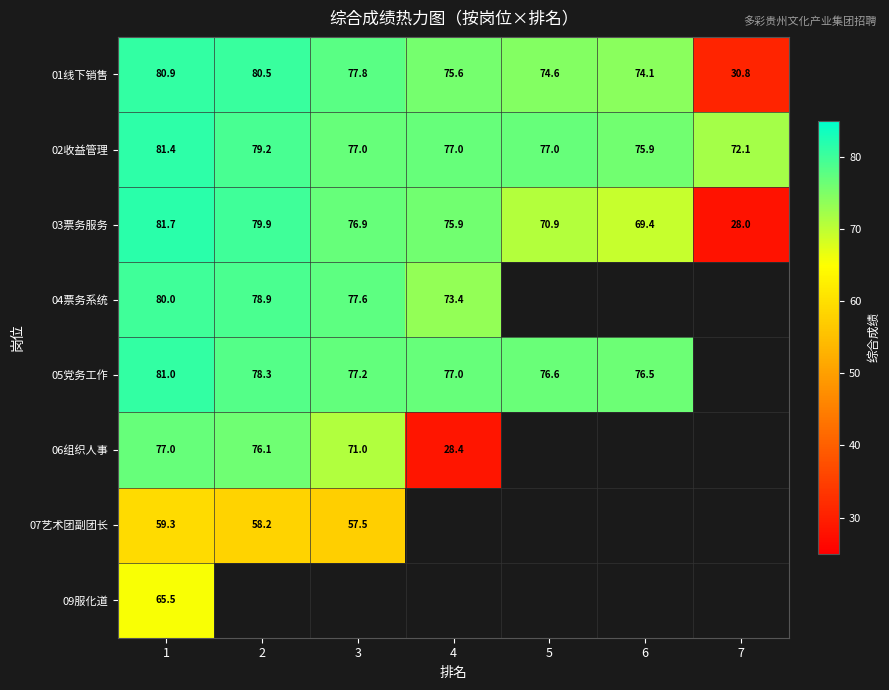

Is the value of 02收益管理 at 6 greater than the value of 01线下销售 at 6?

Yes